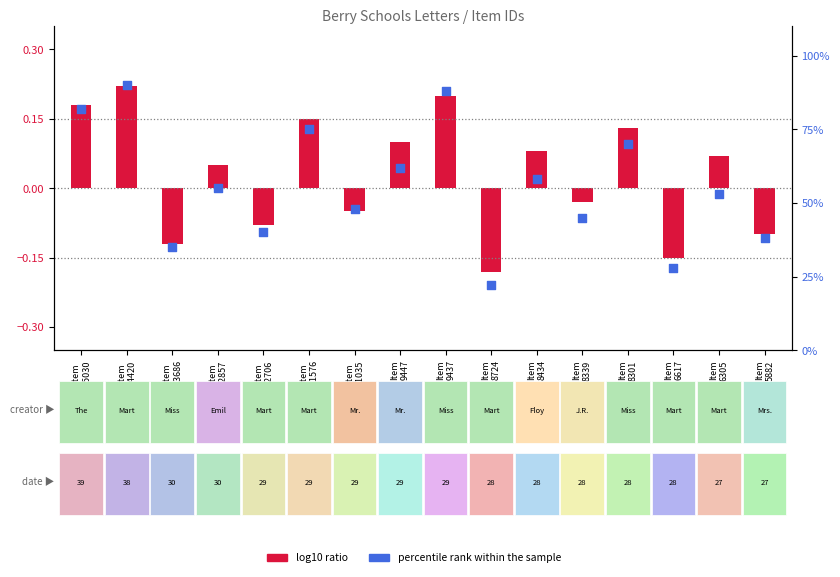

Which has a higher value, Item
12857 or Item
11035?

Item
12857